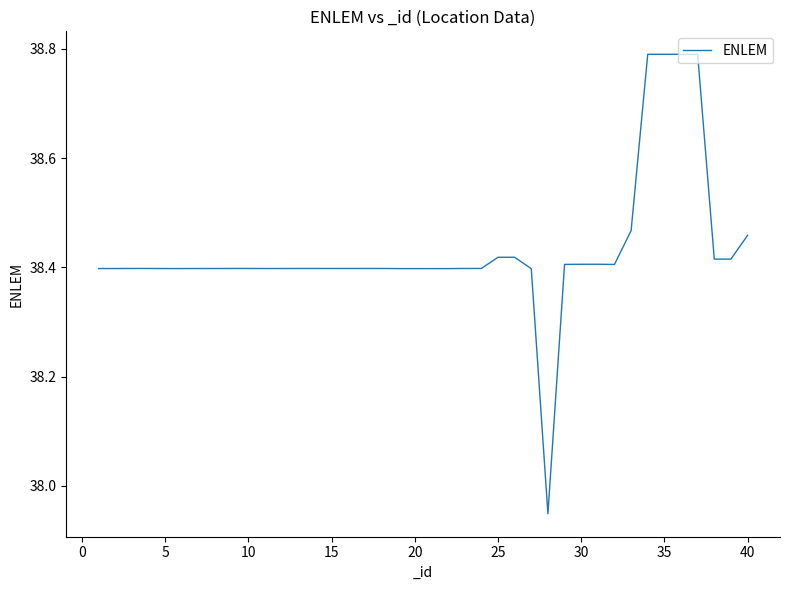

What is the difference between the maximum and minimum values?

0.8